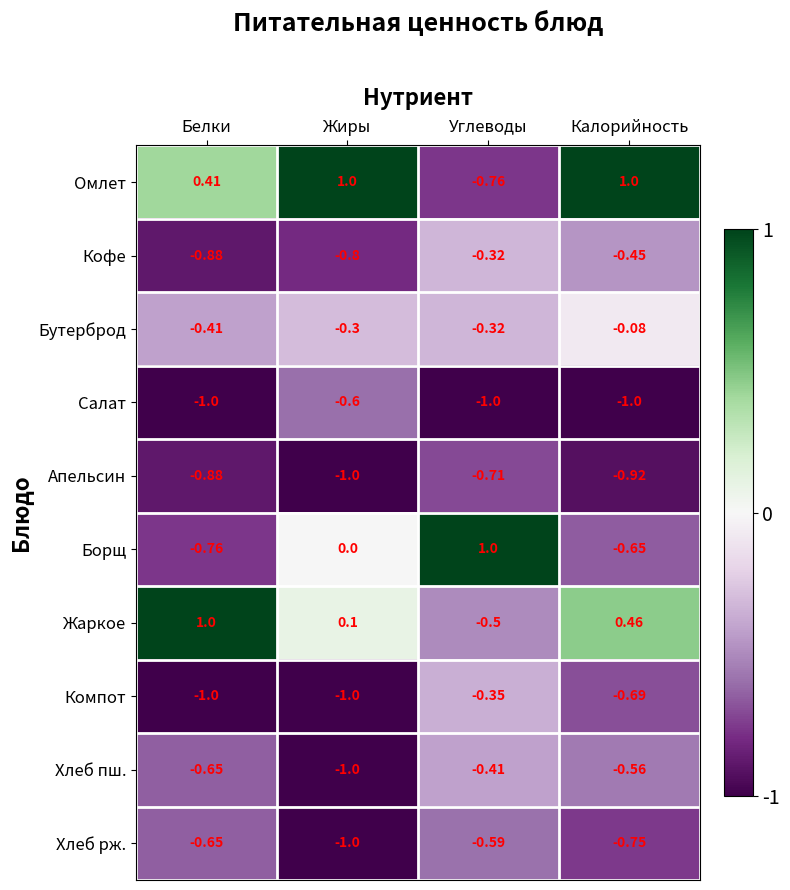

What is the minimum value shown in the chart?

-1.0